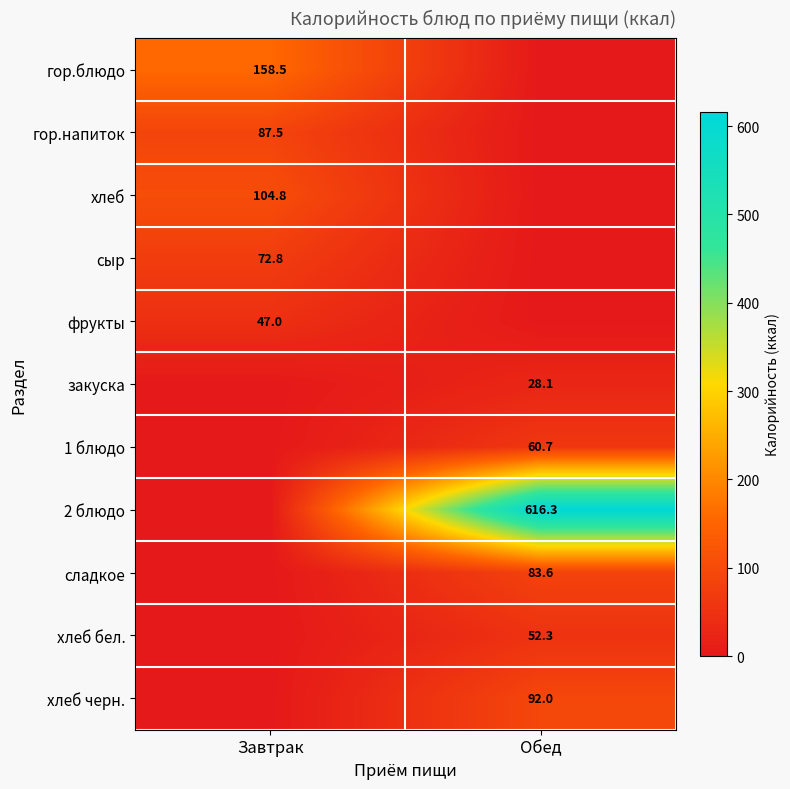

What is the greatest value displayed?

616.3